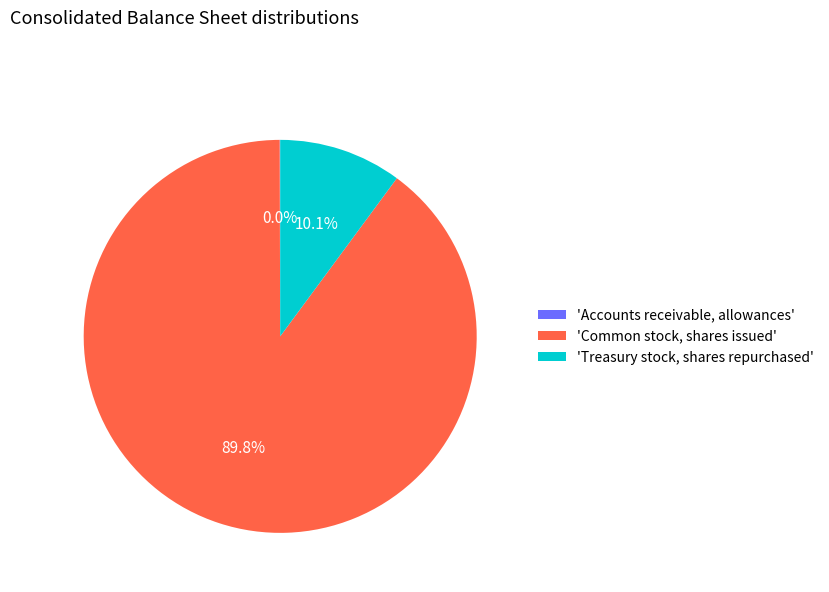

Which slice is the largest?

'Common stock, shares issued'